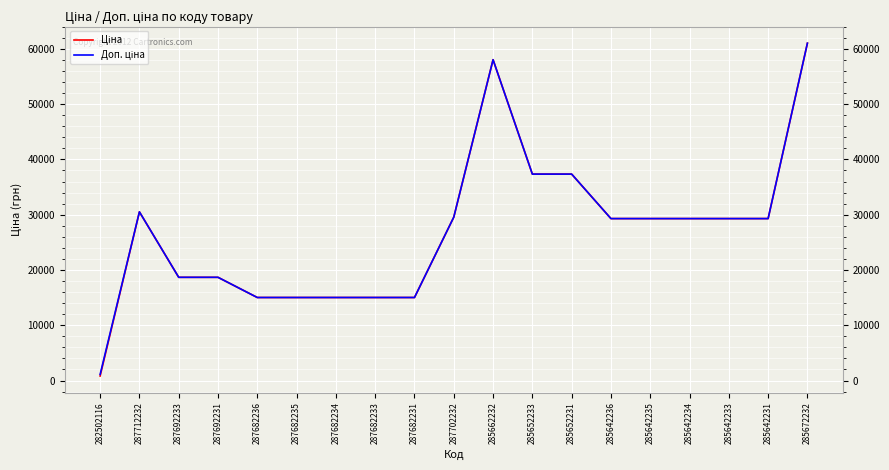

What is the total value across all series at 285672232?

122049.4